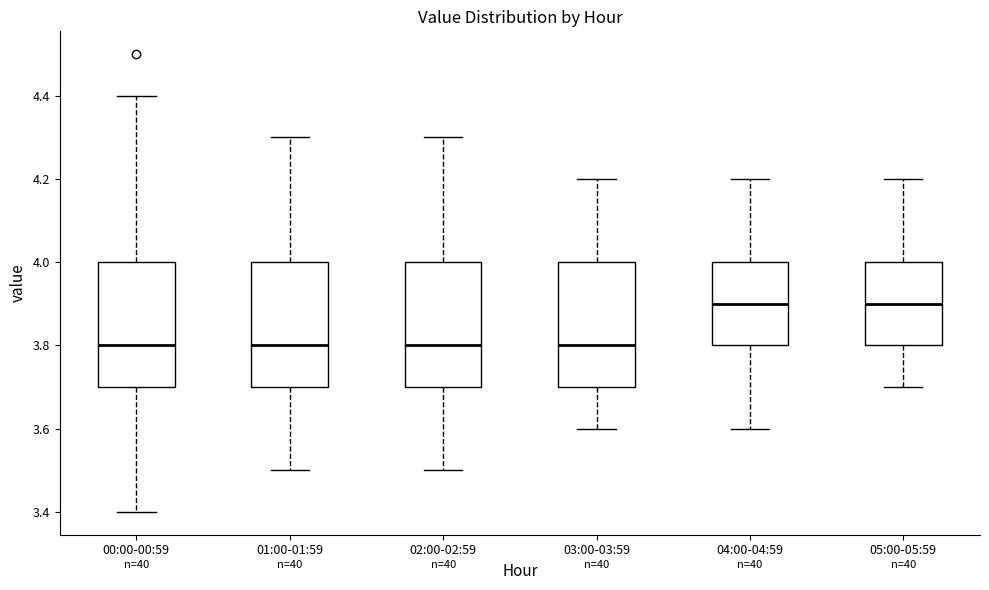

Where does the median line of the box for 03:00-03:59 sit on the y-axis? The values are not printed on the chart, so give them approximately, as read against the axis.

3.8